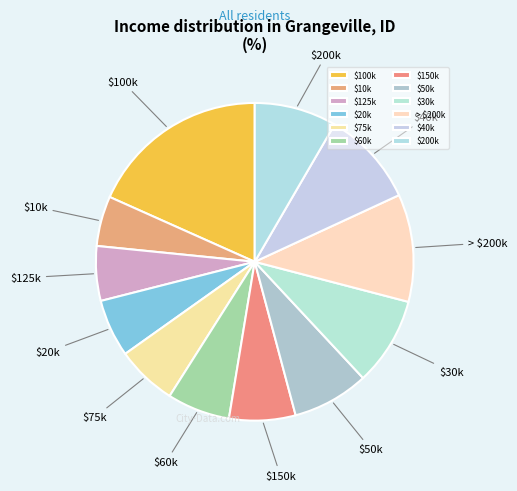

Which category has the biggest portion of the pie?

$100k